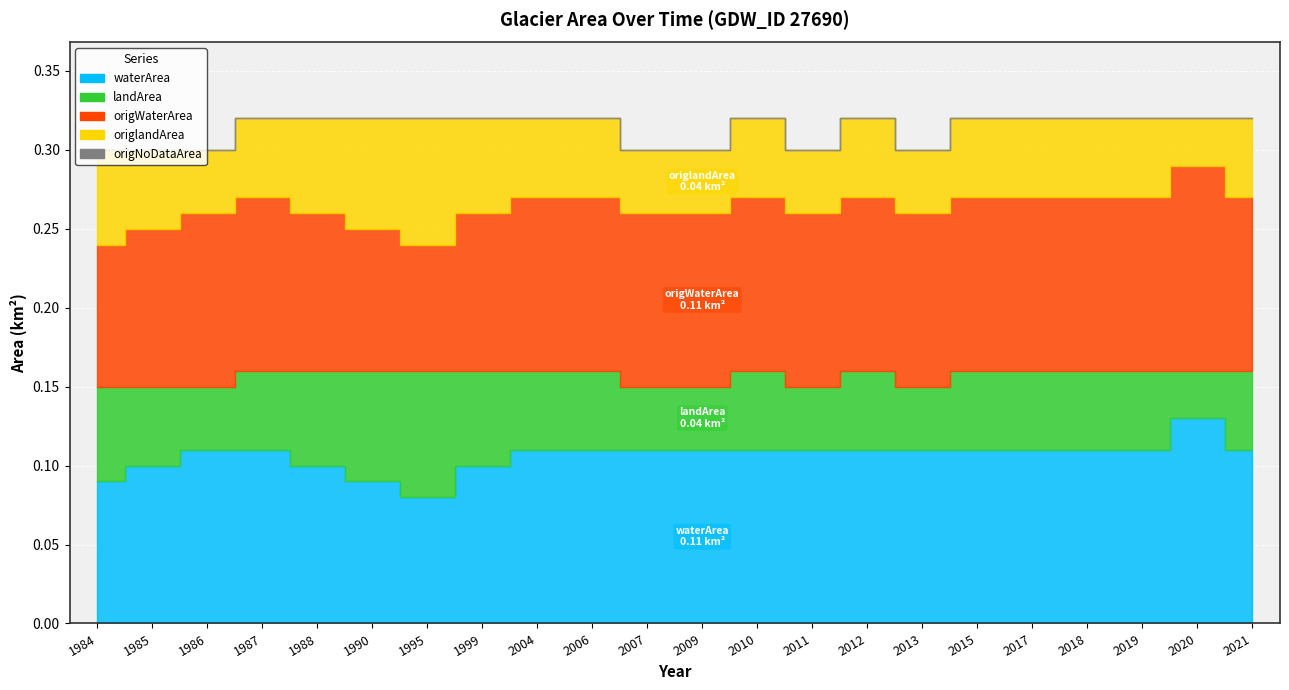

True or false: origlandArea and origWaterArea intersect in this chart.

False